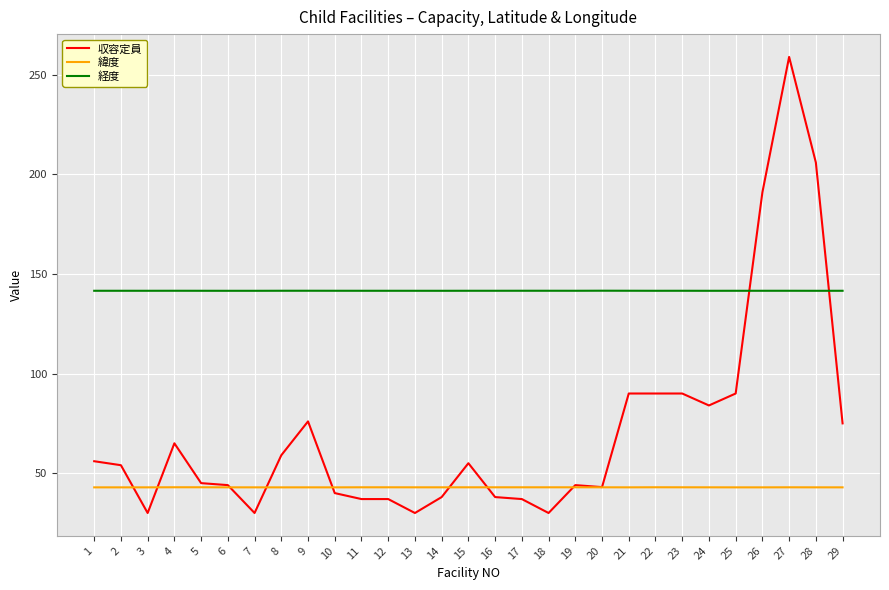

What are all the series names shown in the legend?

収容定員, 緯度, 経度